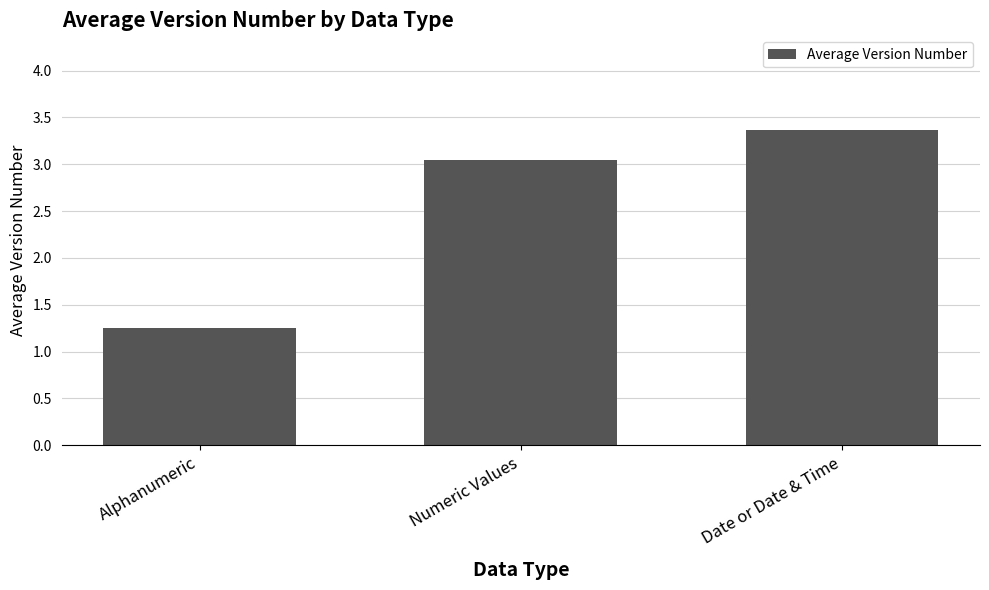

The value at Date or Date & Time is 3.4. True or false?

True